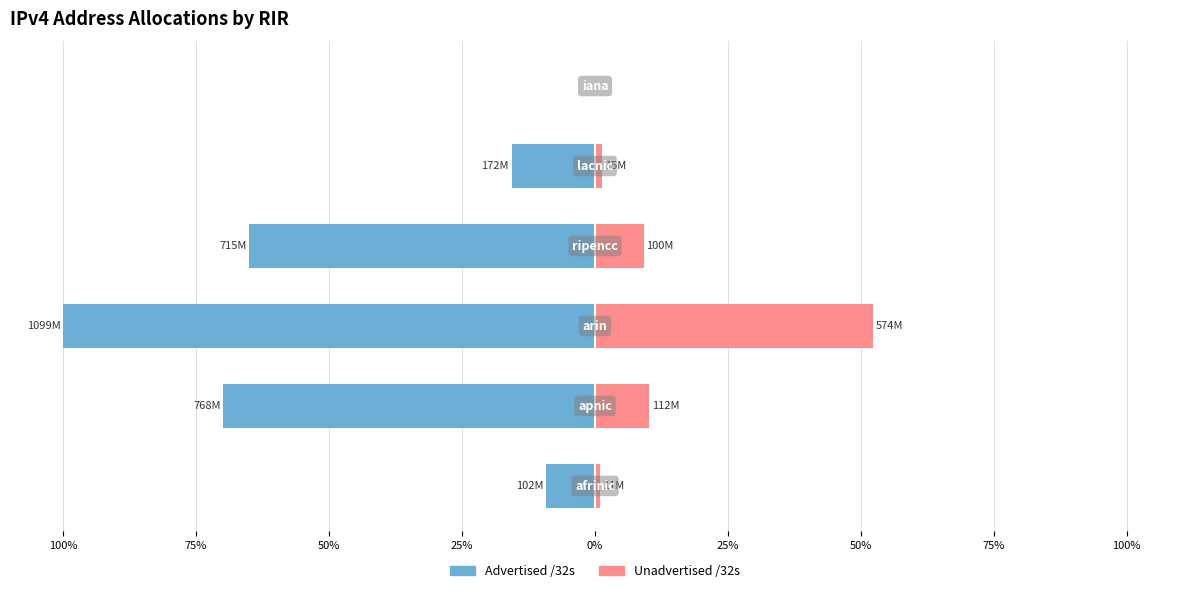

The value of Unadvertised /32s at 50% is 20.6. True or false?

False